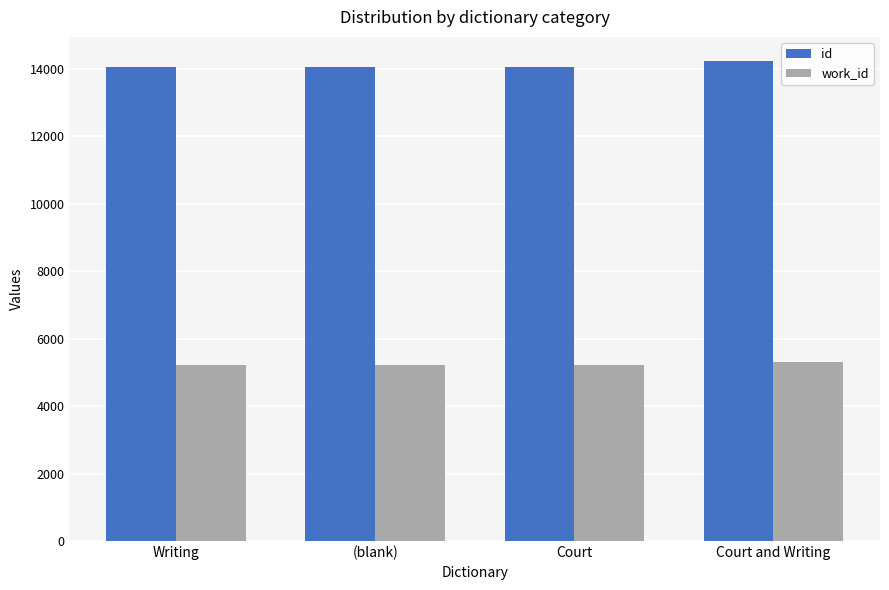

At how many categories does at least one series exceed 6522?

4